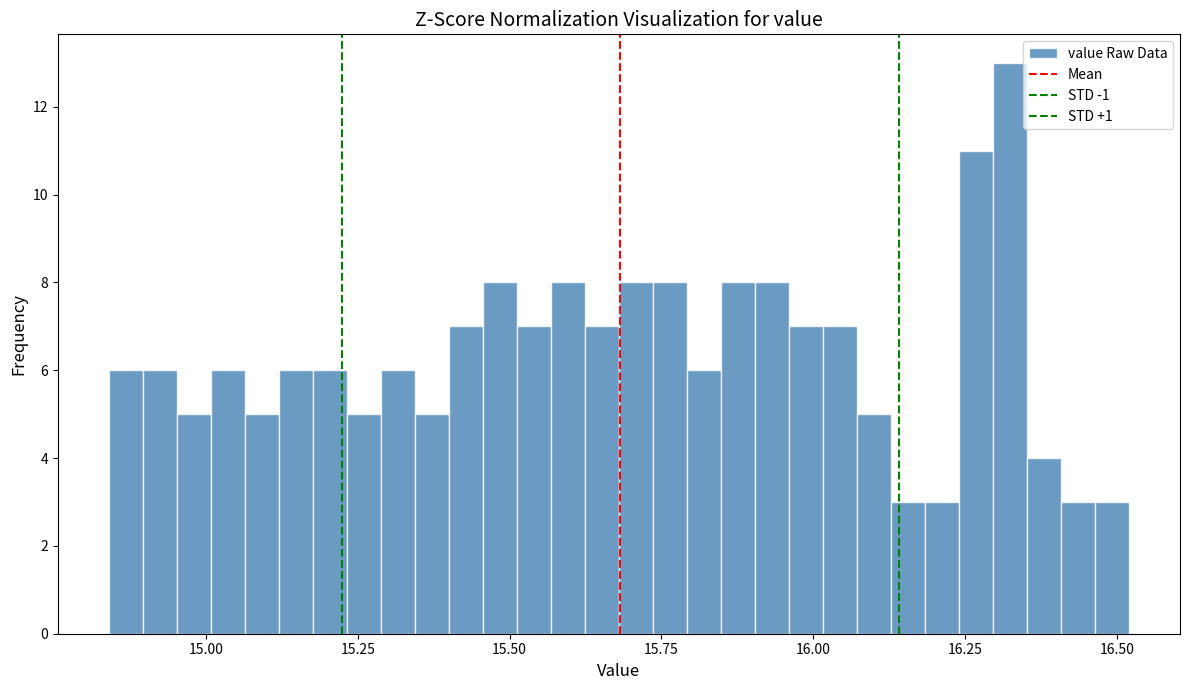

Read against the x-axis, roughly where is the centre of the tallest bar?

16.30